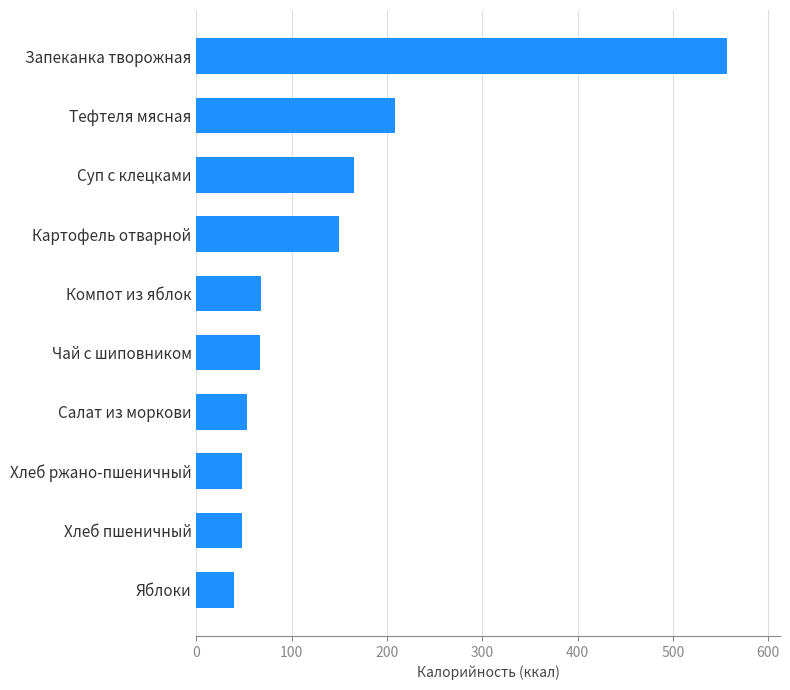

What is the maximum value shown in the chart?

556.6